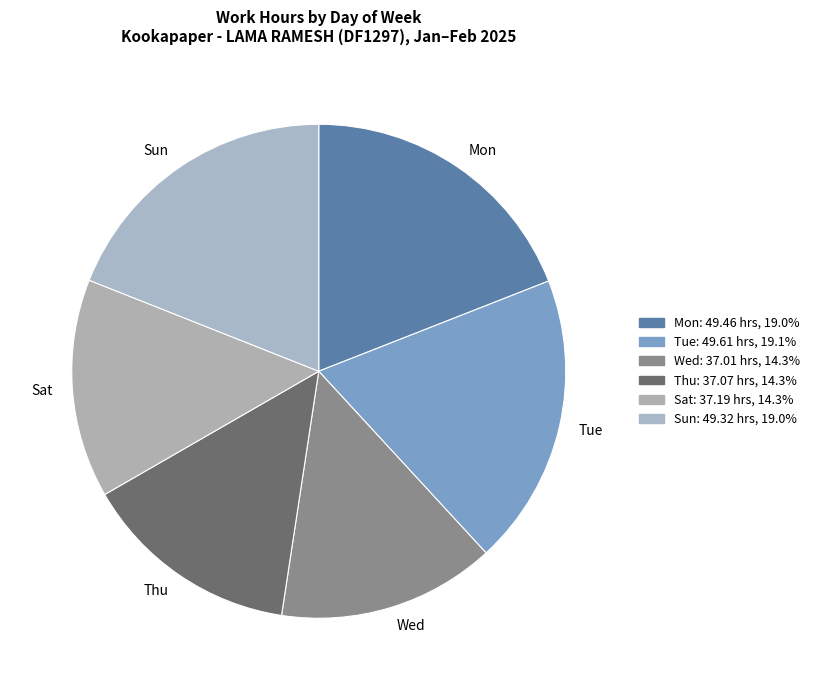

Between Wed and Mon, which is larger?

Mon